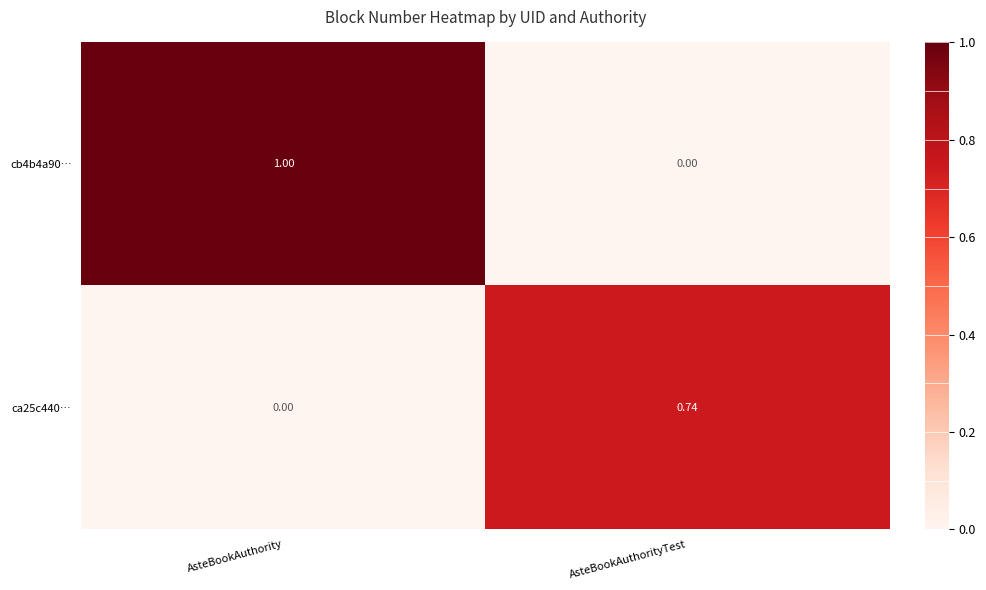

How many values in the ca25c440… series exceed 0?

1